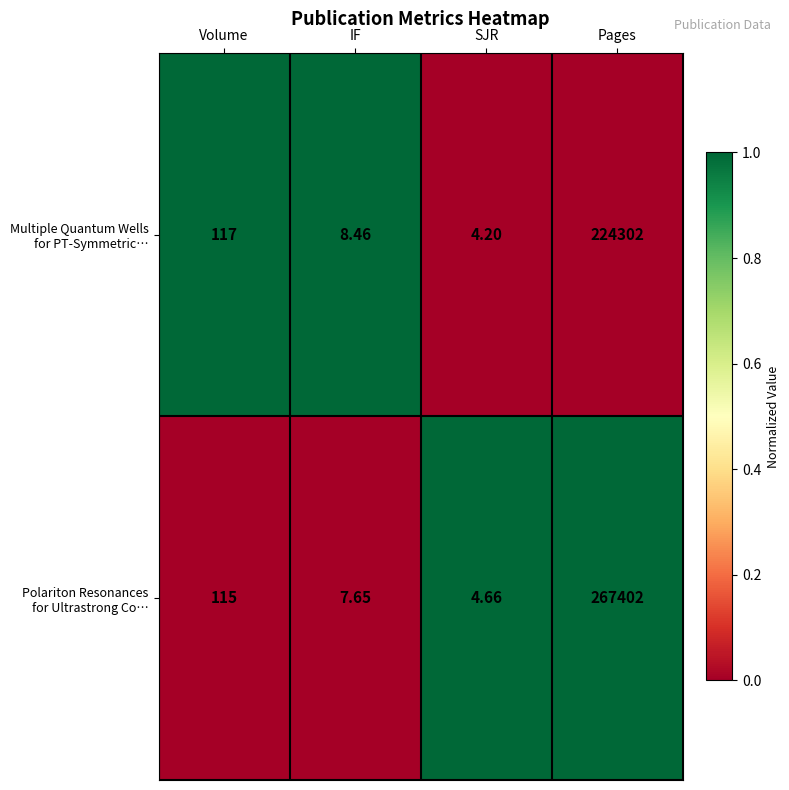

Which label corresponds to the smallest value in the chart?

SJR